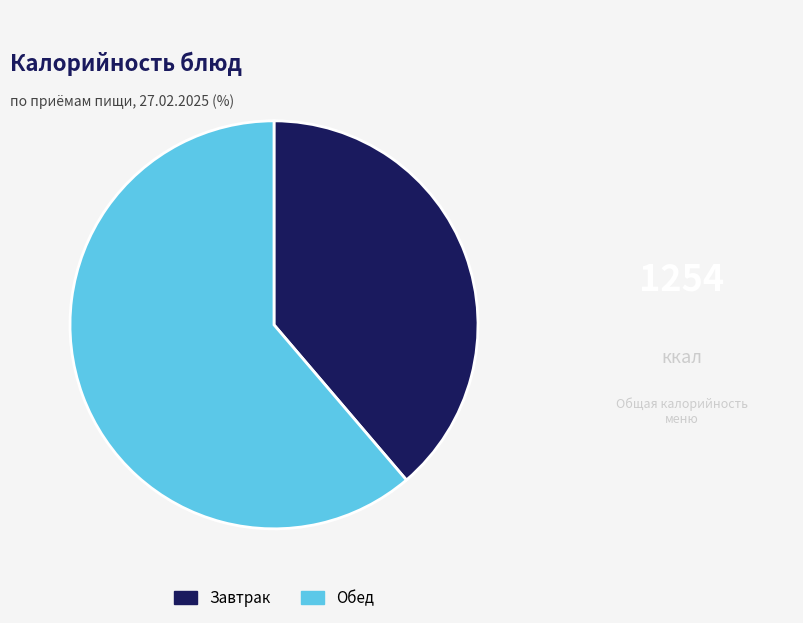

Combined, do Завтрак and Обед account for over 50%?

Yes